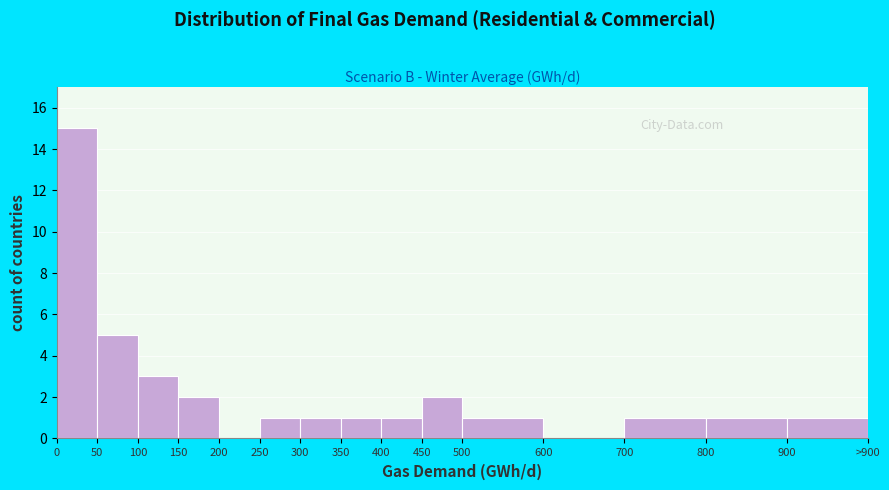

Reading left to right, extract all data points from this chart.

0=15	50=5	100=3	150=2	200=0	250=1	300=1	350=1	400=1	450=2	500=1	600=0	700=1	800=1	900=1